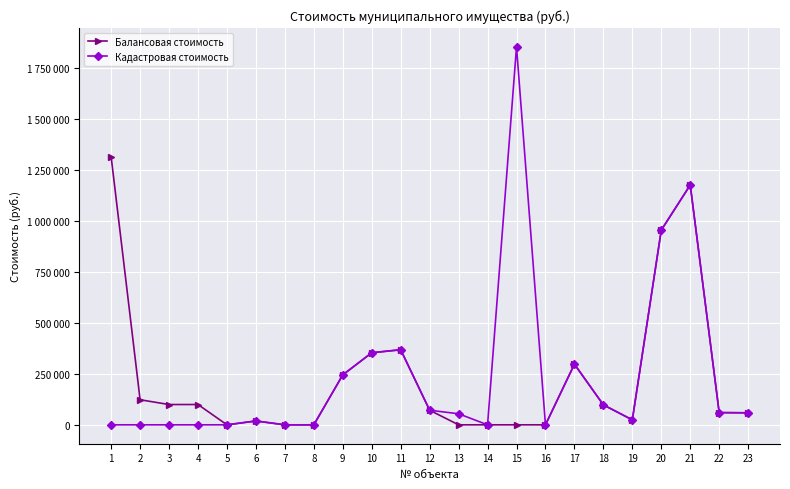

Rank the series by their average value, from highest to lowest.

Кадастровая стоимость, Балансовая стоимость